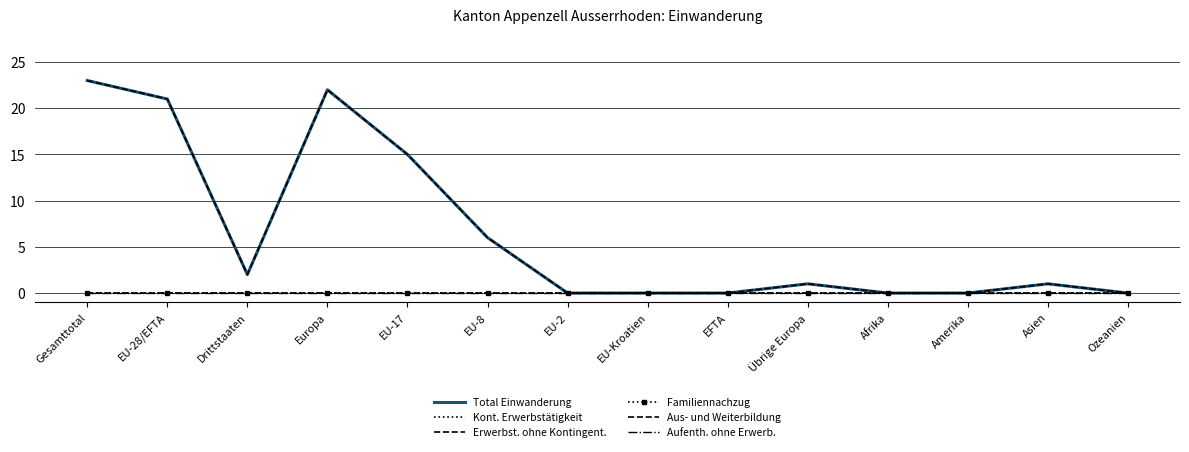

List the labels in order of Aus- und Weiterbildung value, largest first.

Gesamttotal, EU-28/EFTA, Drittstaaten, Europa, EU-17, EU-8, EU-2, EU-Kroatien, EFTA, Übrige Europa, Afrika, Amerika, Asien, Ozeanien